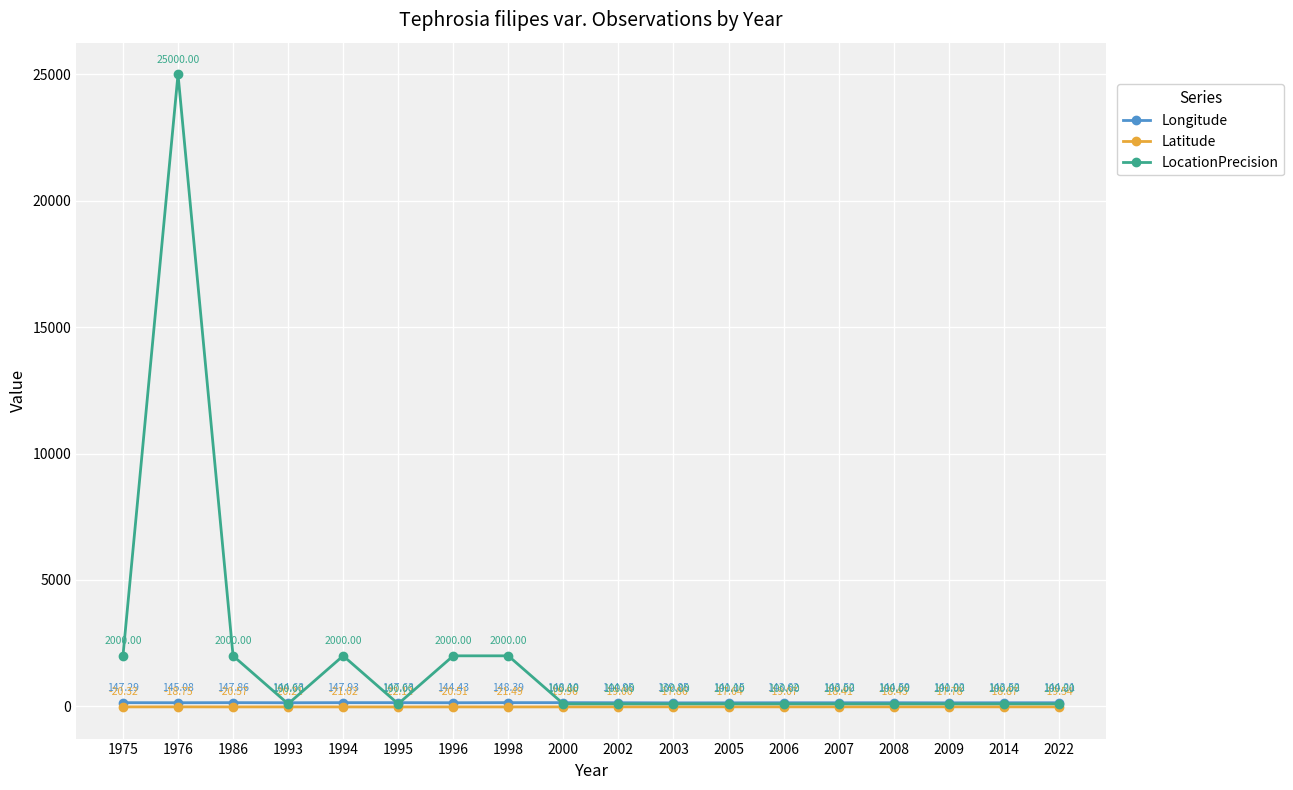

In Latitude, how many points are higher than both neighbors (excluding endpoints)?

6